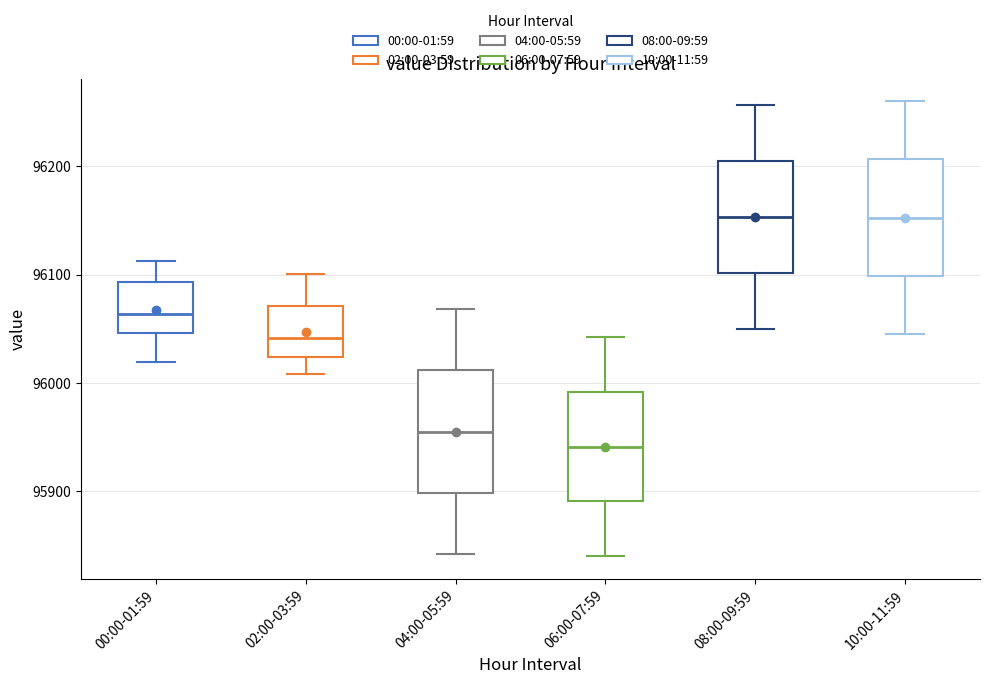

Reading left to right, read every box against the y-axis: the position of its median line, the range the box covers, and the ends of its whiskers. The values are not printed on the chart, so give them approximately, as read against the axis.

00:00-01:59: median 96060, box 96050 to 96090, whiskers 96020 to 96110
02:00-03:59: median 96040, box 96020 to 96070, whiskers 96010 to 96100
04:00-05:59: median 95960, box 95900 to 96010, whiskers 95840 to 96070
06:00-07:59: median 95940, box 95890 to 95990, whiskers 95840 to 96040
08:00-09:59: median 96150, box 96100 to 96210, whiskers 96050 to 96260
10:00-11:59: median 96150, box 96100 to 96210, whiskers 96050 to 96260